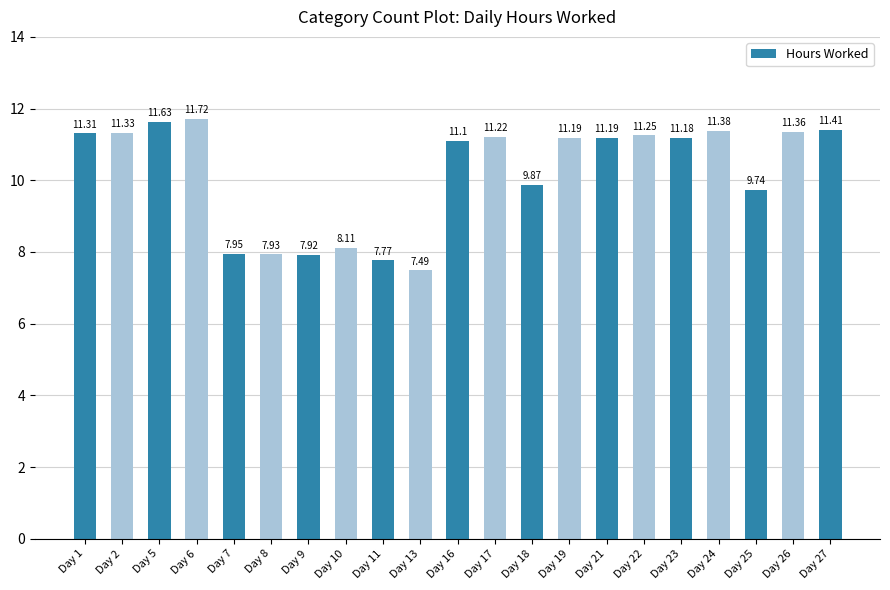

Which has a higher value, Day 2 or Day 18?

Day 2